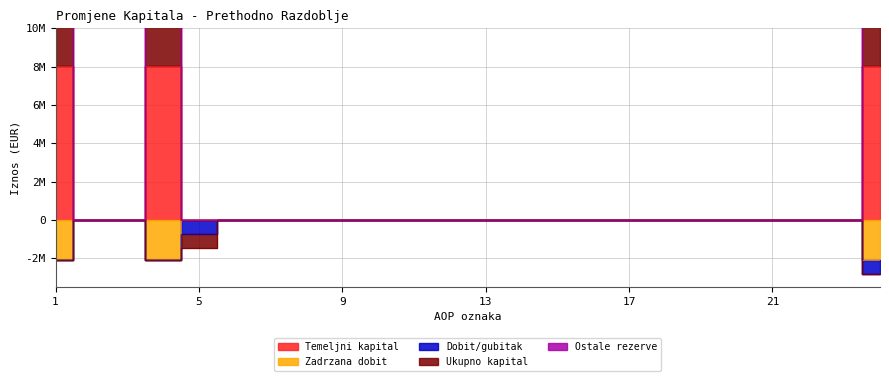

At how many categories does at least one series exceed 3249096?

3